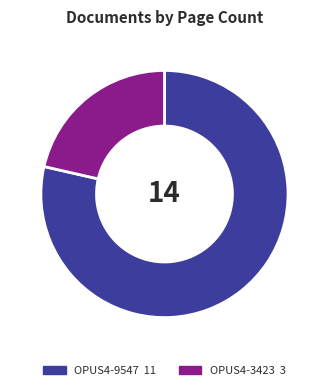

Which slice is the largest?

OPUS4-9547